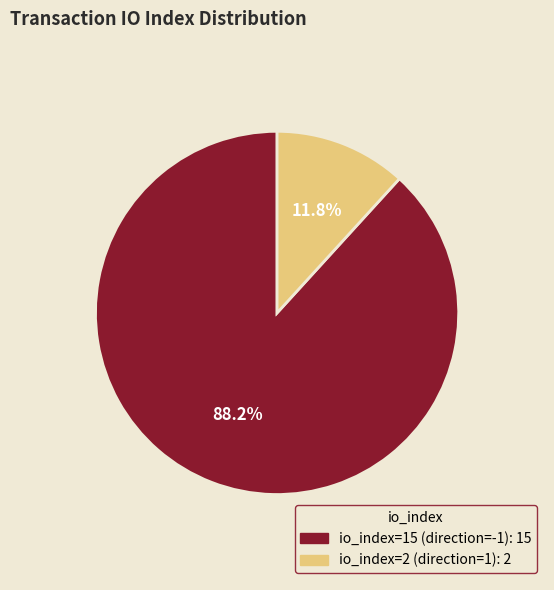

What is the ratio of the value at io_index=2 (direction=1) to the value at io_index=15 (direction=-1)?

0.1